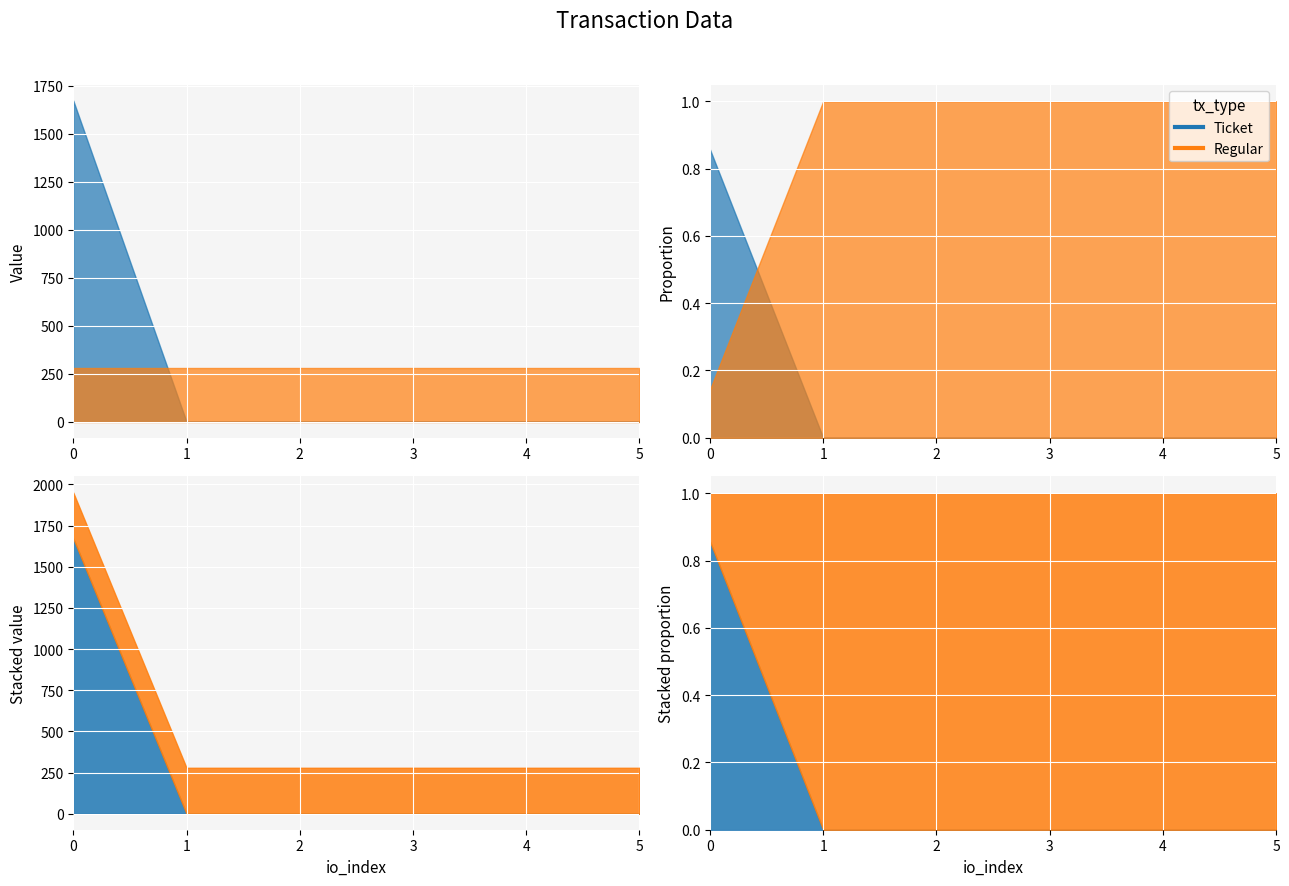

True or false: Ticket has more than 1 points higher than both neighbors.

False